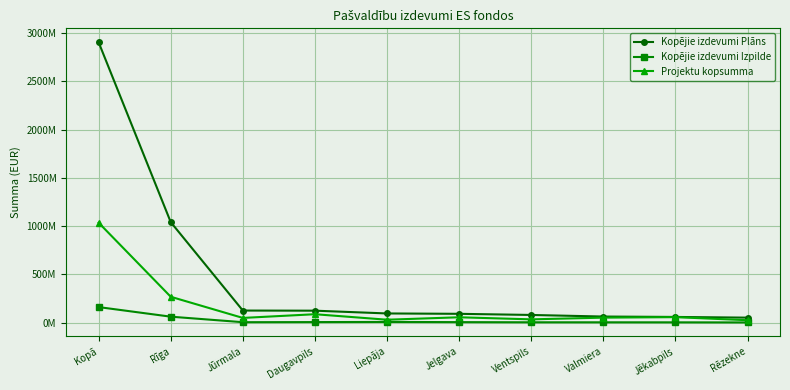

Is this an area chart (filled region under the line)?

No